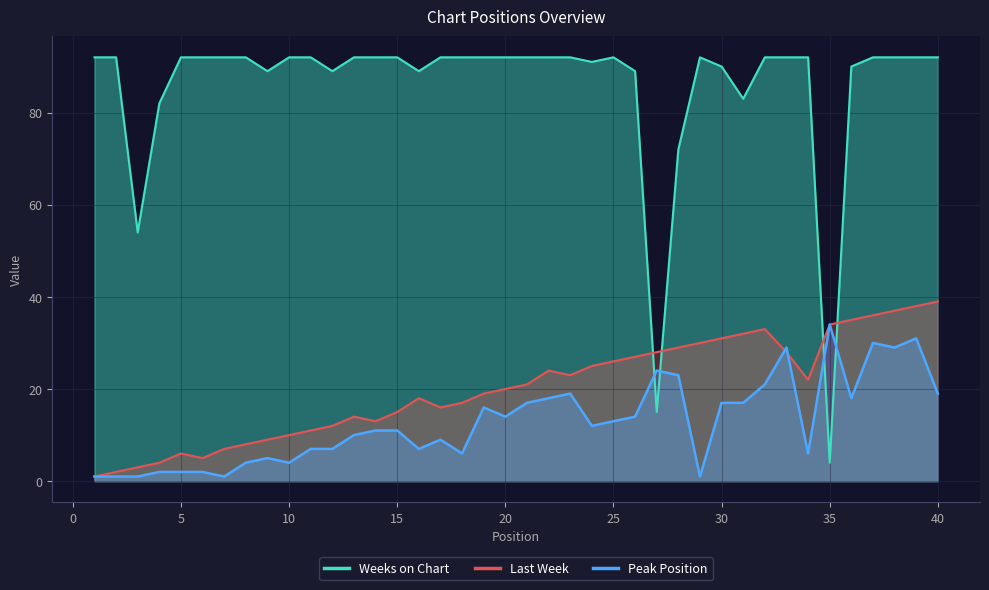

The value of Weeks on Chart at 30 is 160. True or false?

False